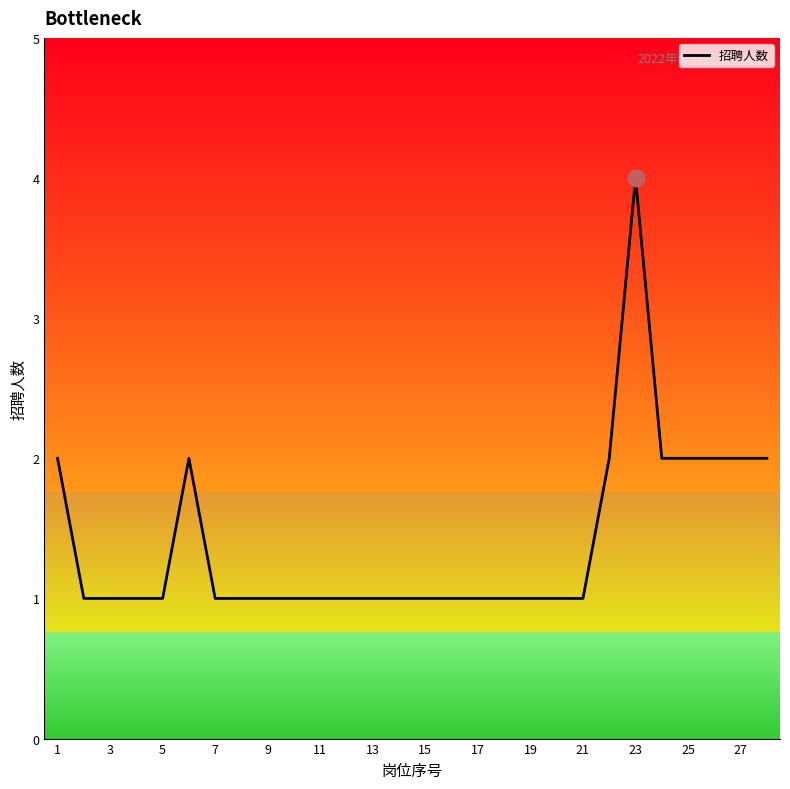

What is the difference between the maximum and minimum values?

3